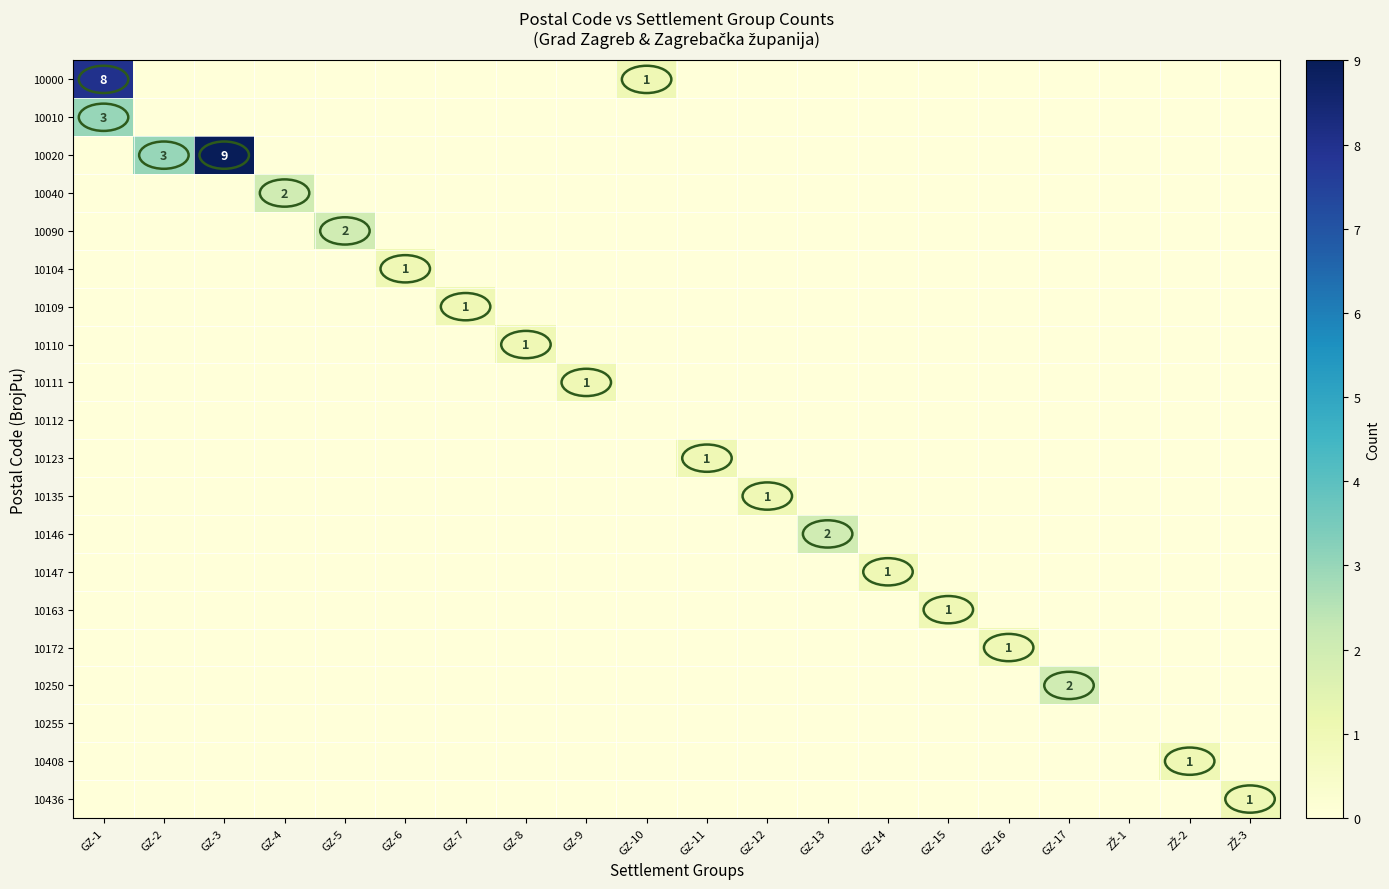

At how many categories does at least one series exceed 1?

7